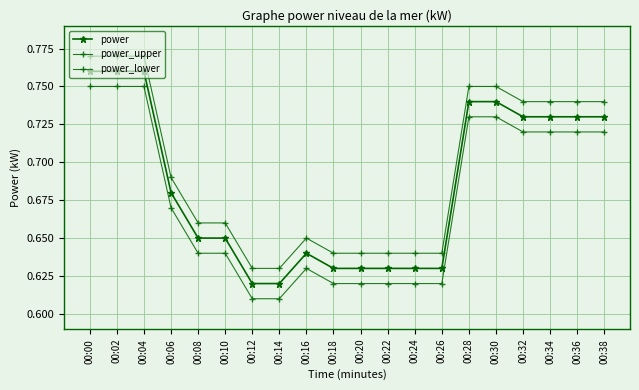

At which label is power closest to 0?

00:12